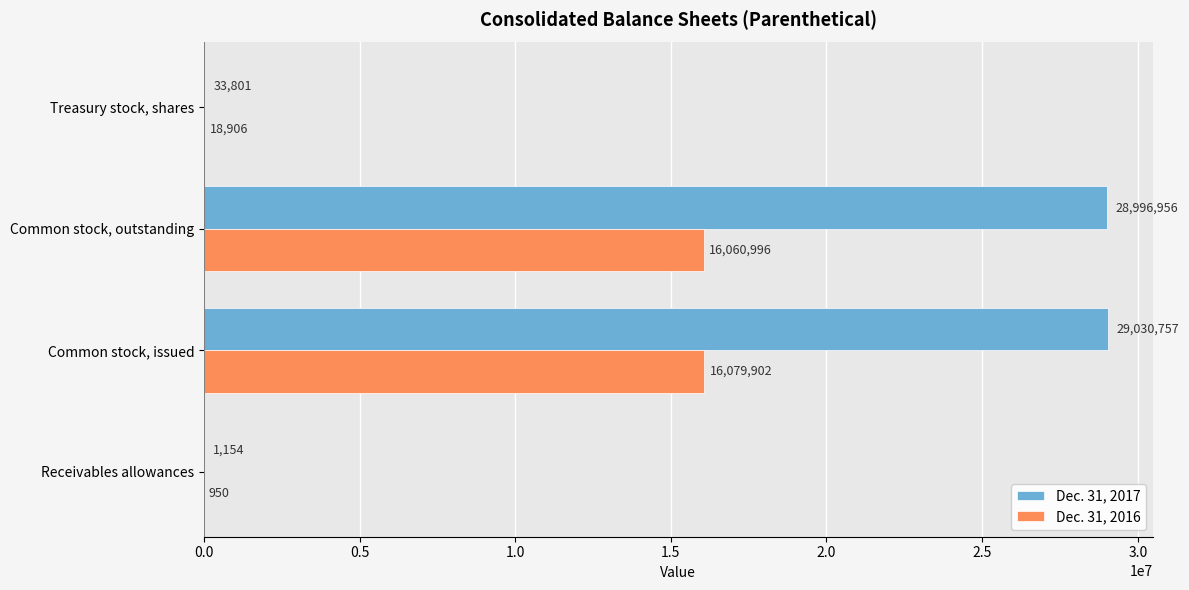

At which category is the sum across all series the highest?

Common stock, issued